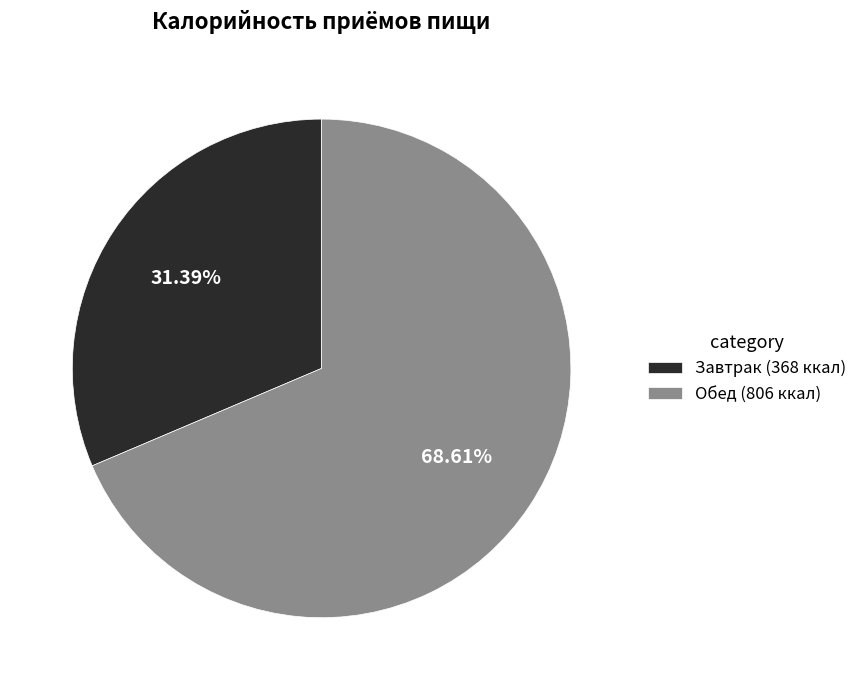

Do Завтрак and Обед together represent more than half of the pie?

Yes